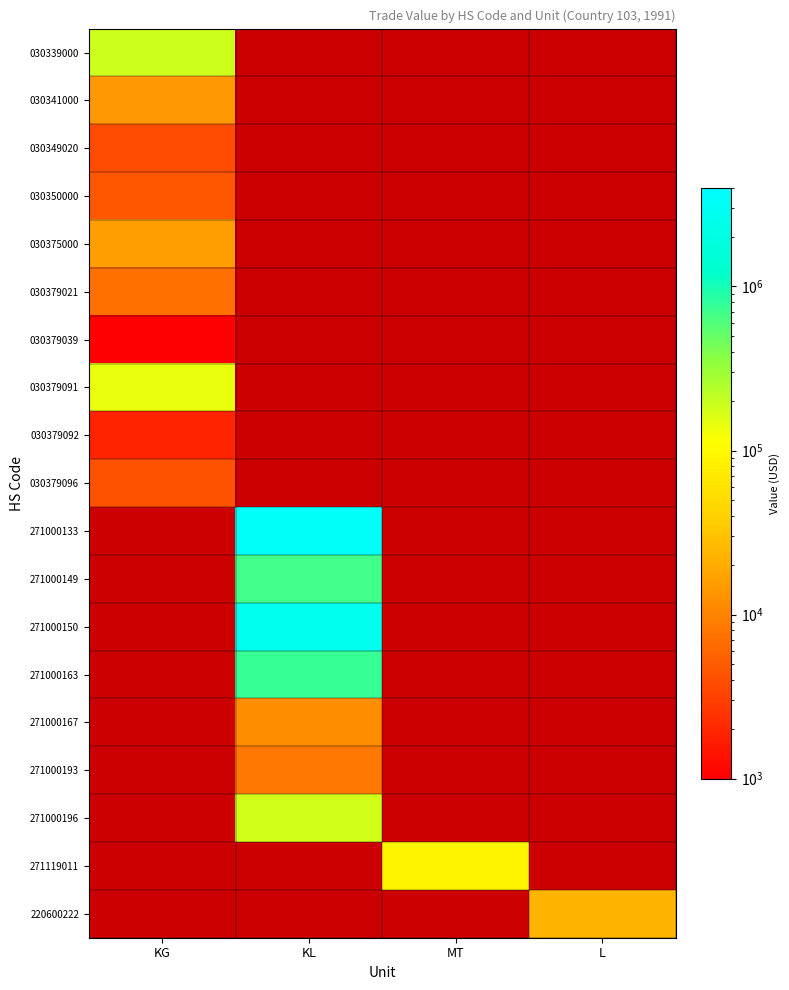

Is the value of 030379092 at KL greater than the value of 030349020 at MT?

No